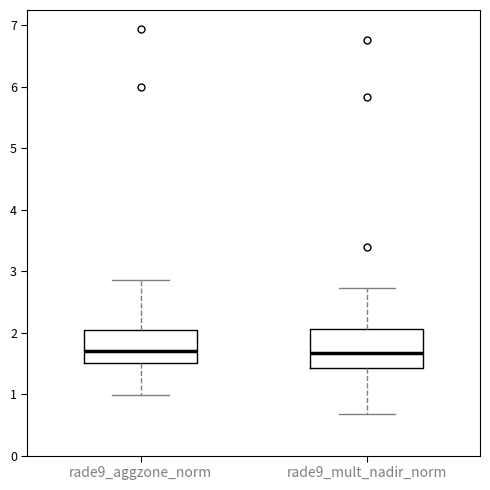

Reading left to right, transcribe this box plot: for each box, give where its median line is, the range the box spans, and where its two whiskers end, as read against the y-axis. The values are not printed on the chart, so give them approximately, as read against the axis.

rade9_aggzone_norm: median 1.7, box 1.5 to 2.0, whiskers 1.0 to 2.9
rade9_mult_nadir_norm: median 1.7, box 1.4 to 2.1, whiskers 0.7 to 2.7